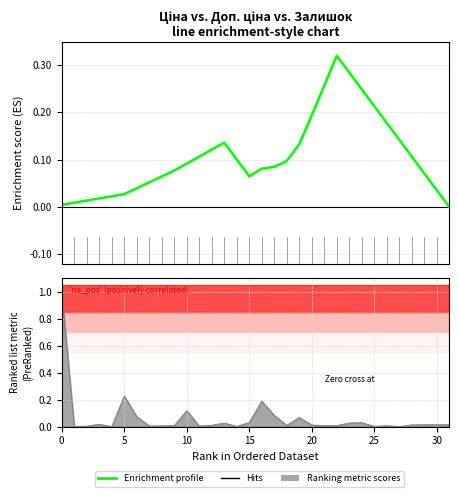

What is the difference between the values at 31 and 28?

0.1